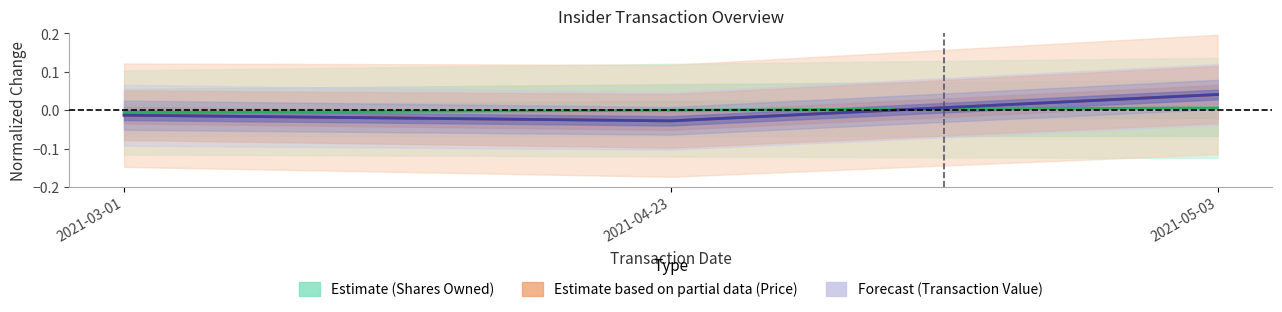

Which has a higher value, 2021-04-23 or 2021-03-01?

2021-03-01